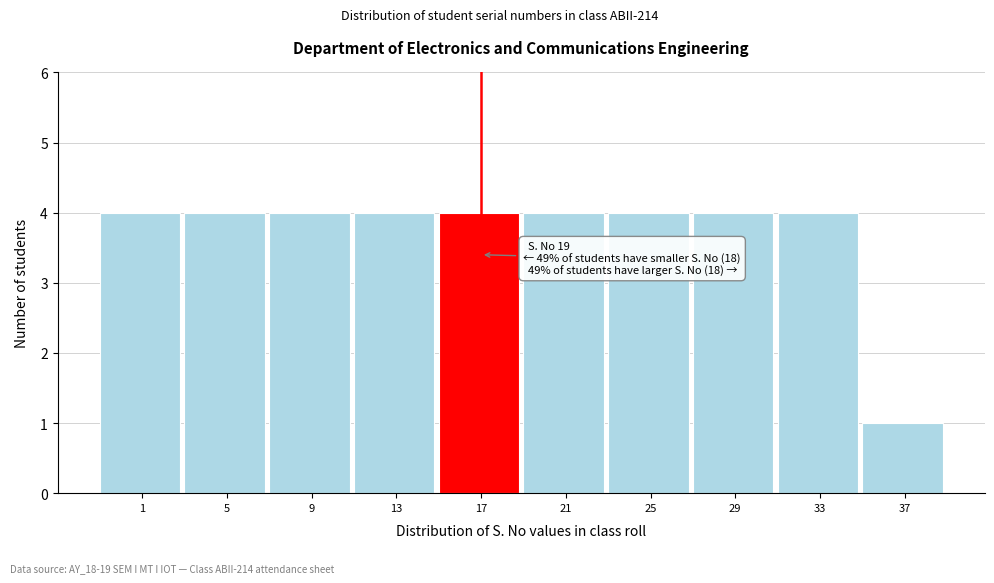

Reading left to right, transcribe all the data shown in this chart.

1=4	5=4	9=4	13=4	17=4	21=4	25=4	29=4	33=4	37=1